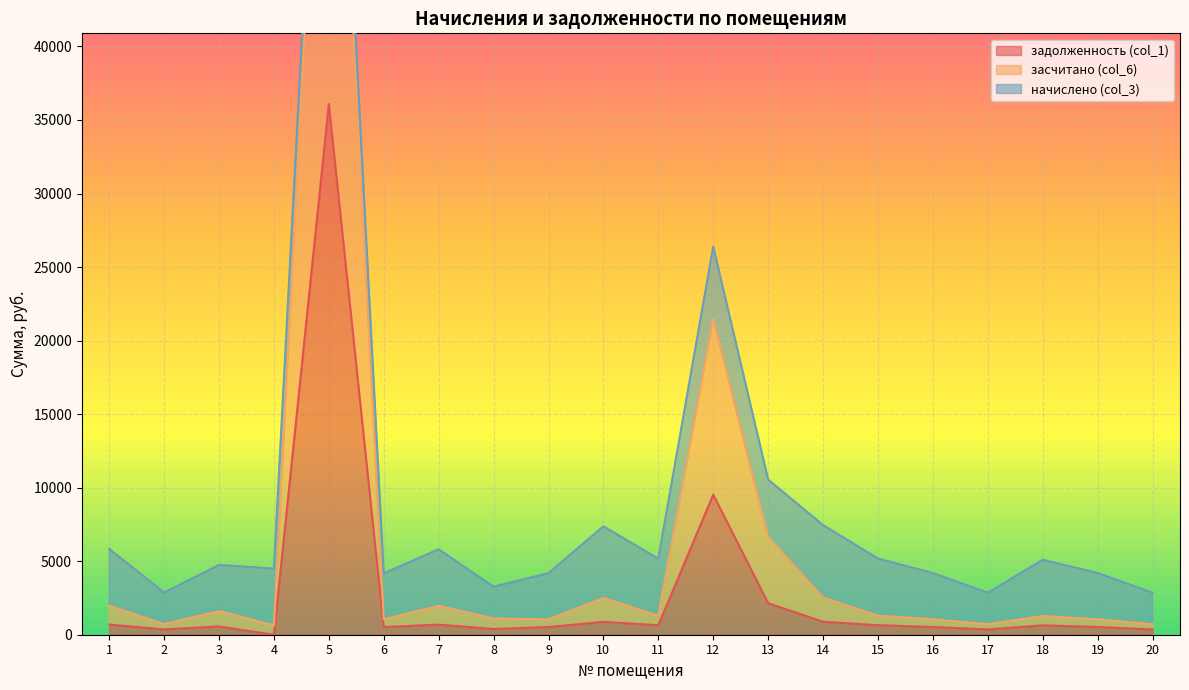

The value of задолженность (col_1) at 5 is 14027.4. True or false?

False